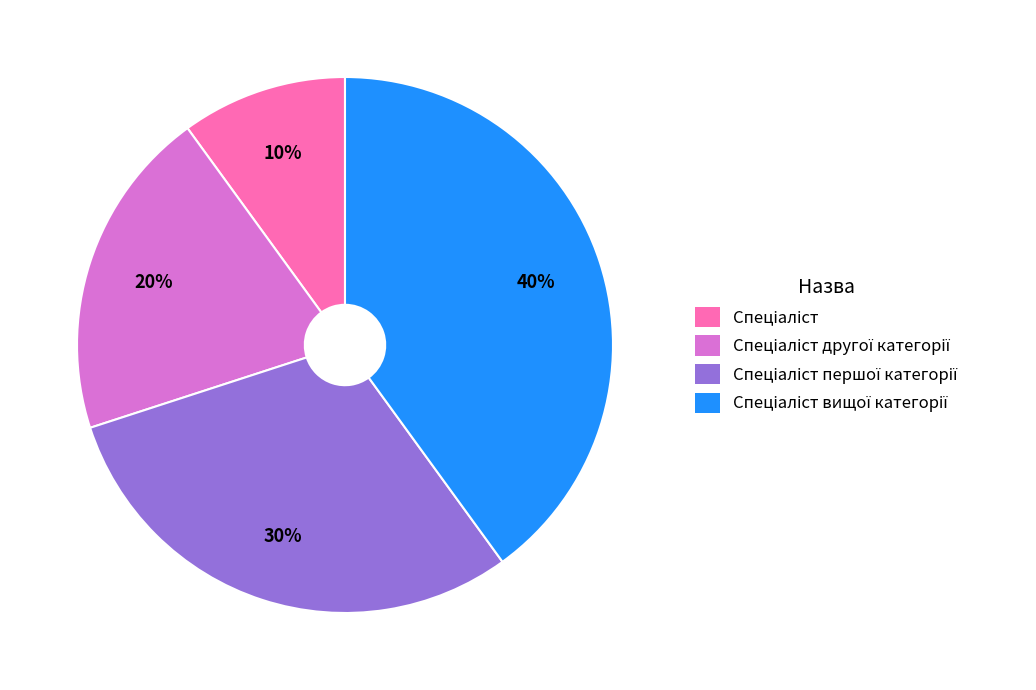

Count the number of slices in the pie.

4